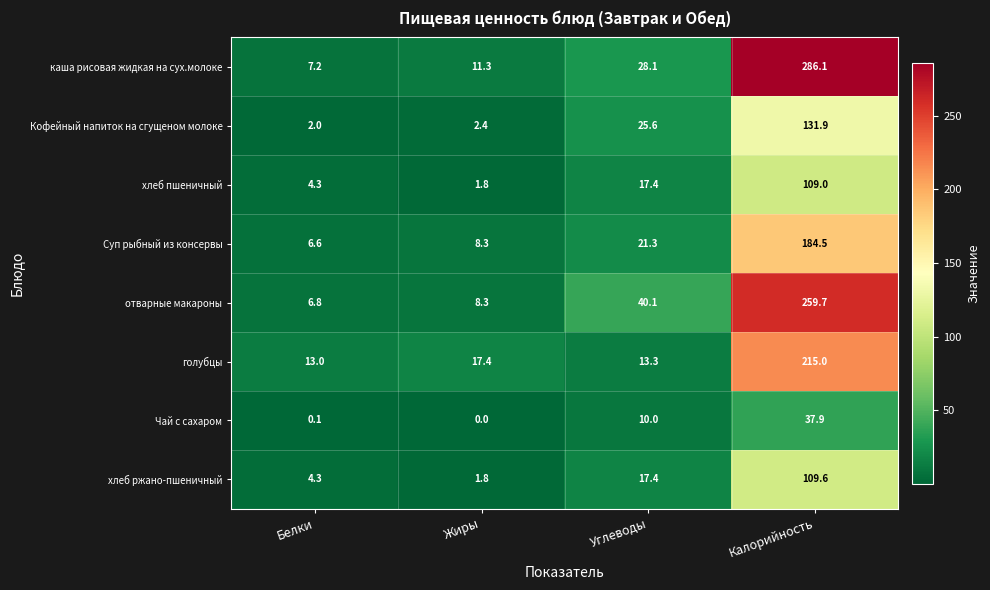

Which label corresponds to the largest value in the chart?

Калорийность